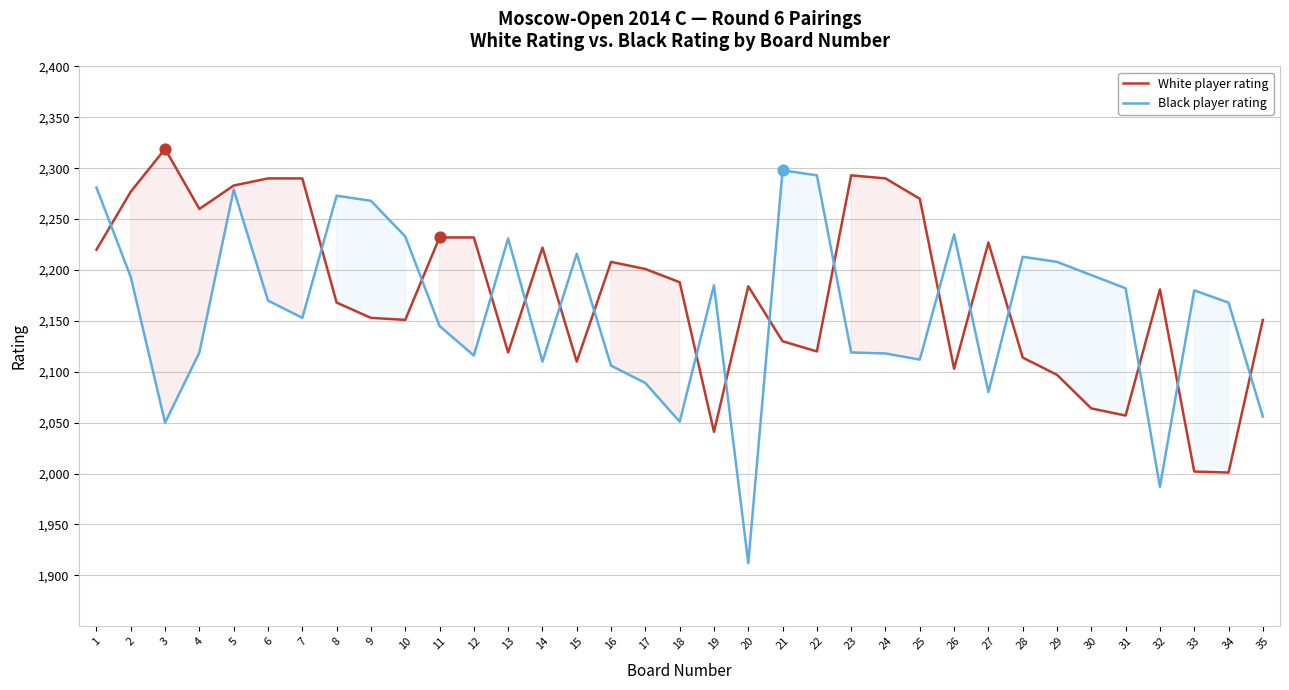

Which series reaches the maximum Y coordinate?

White player rating